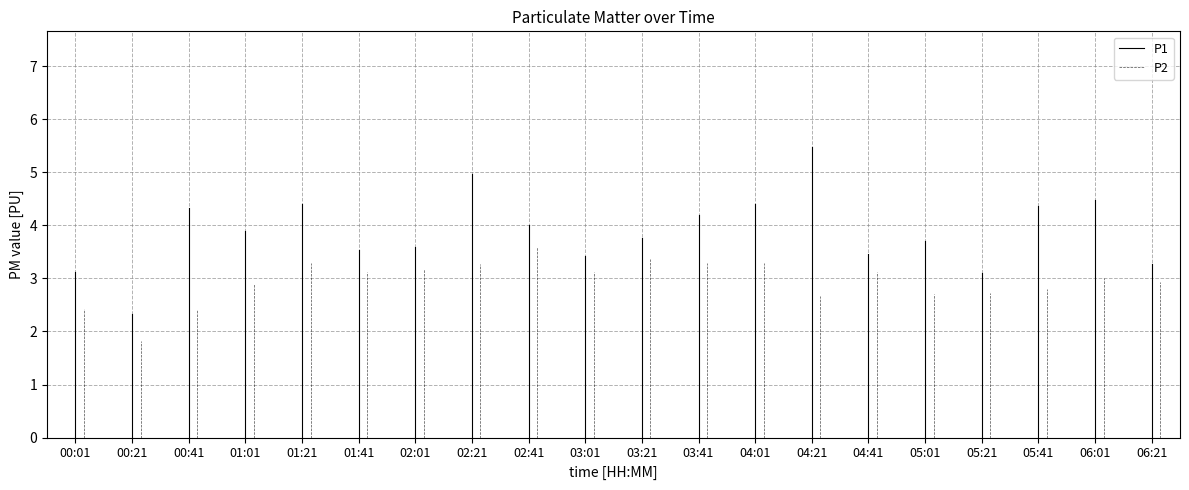

Which series changed the most between 00:01 and 00:21?

P1